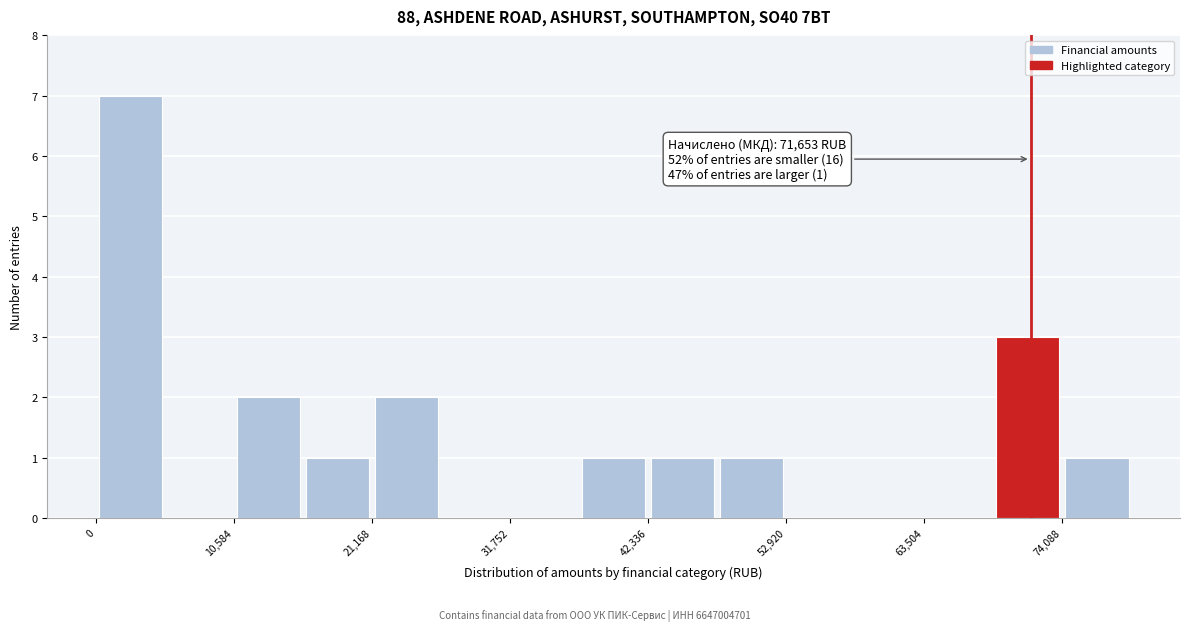

Around what value on the x-axis is the tallest bar? Give the approximate position of its centre, as read against the axis.

2000